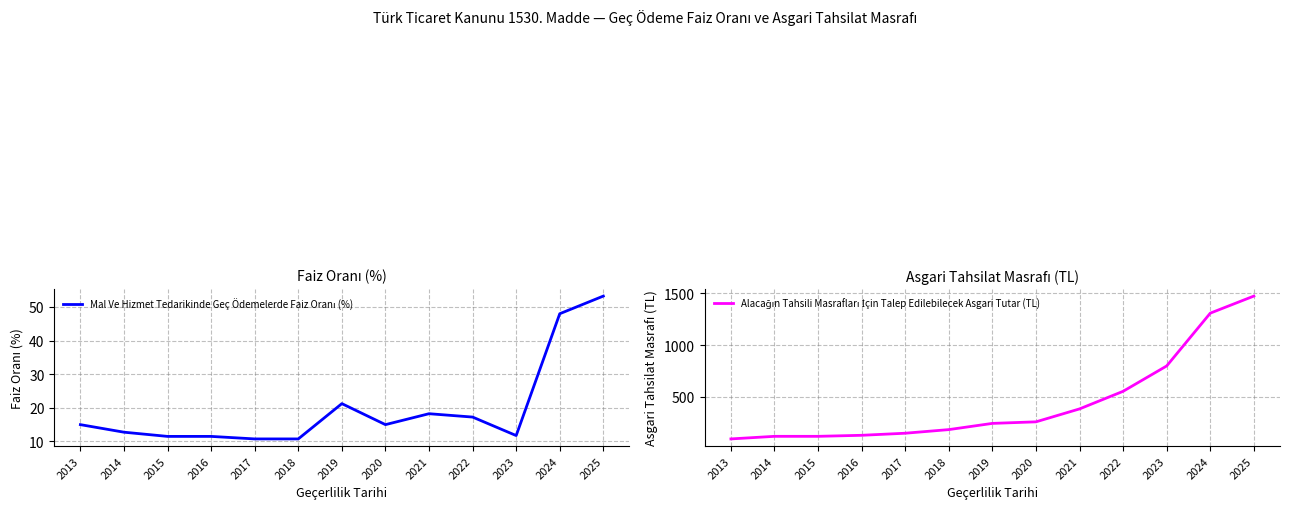

The Mal Ve Hizmet Tedarikinde Geç Ödemelerde Faiz Oranı (%) series shows 10.8 at 2017. True or false?

True